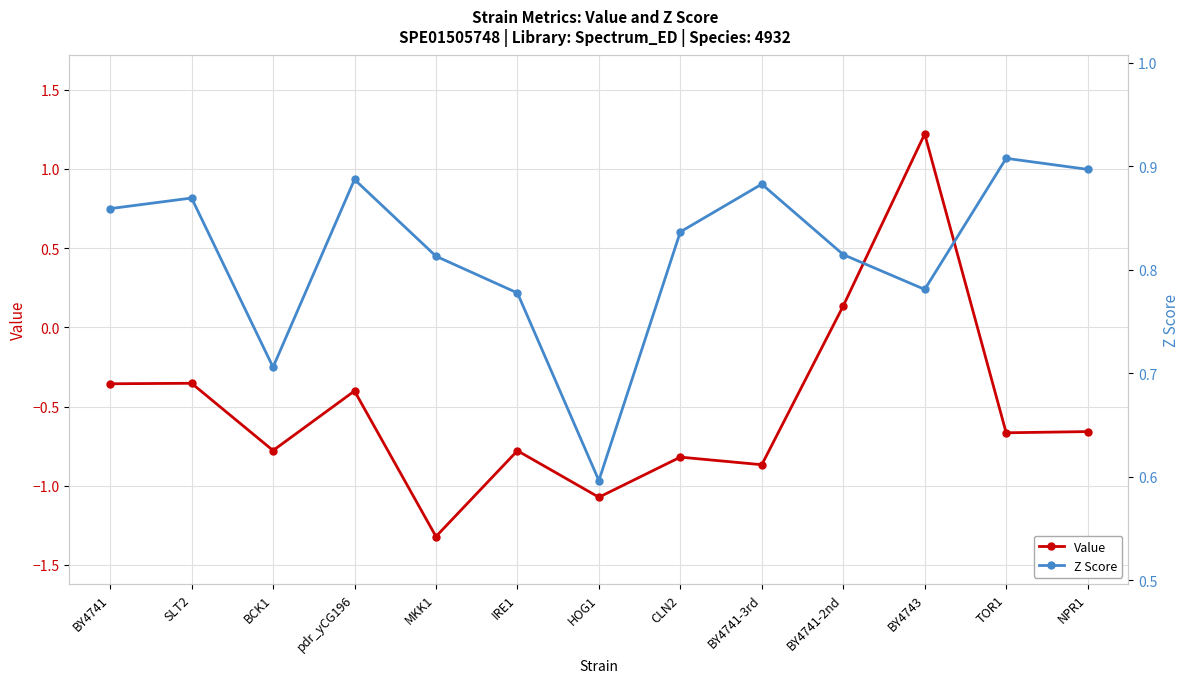

Where do Z Score and Value first cross each other?

BY4741-2nd and BY4743